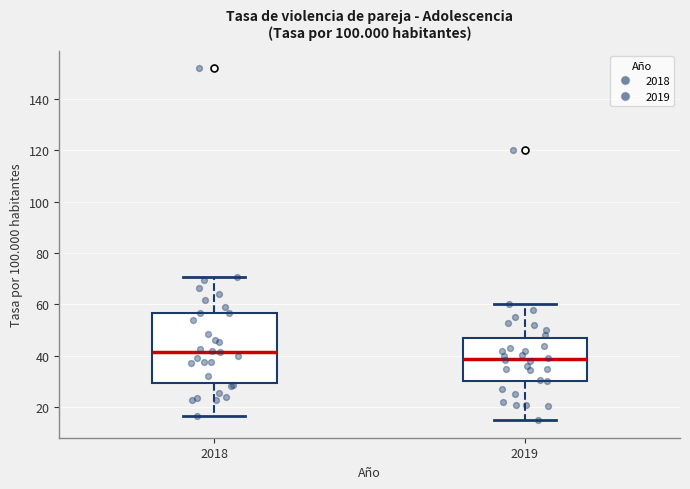

Which box has the highest median line?

2018